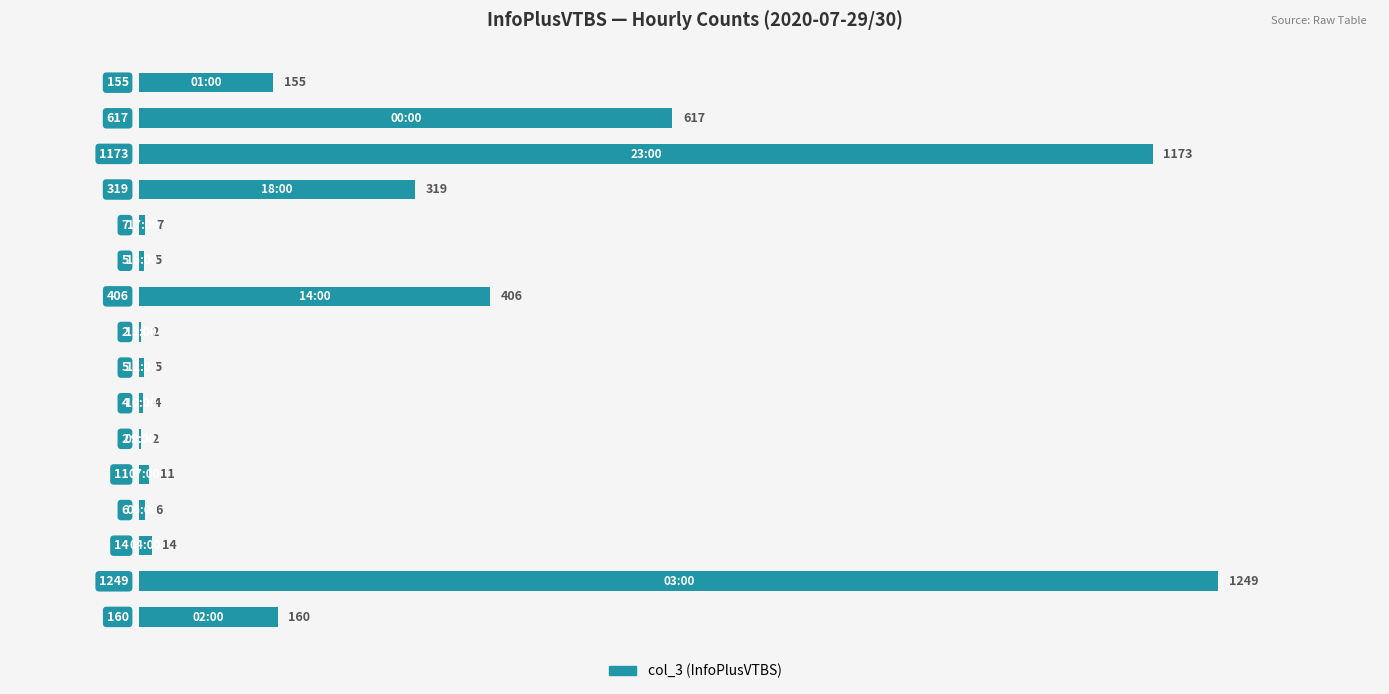

How many series are shown in this chart?

1